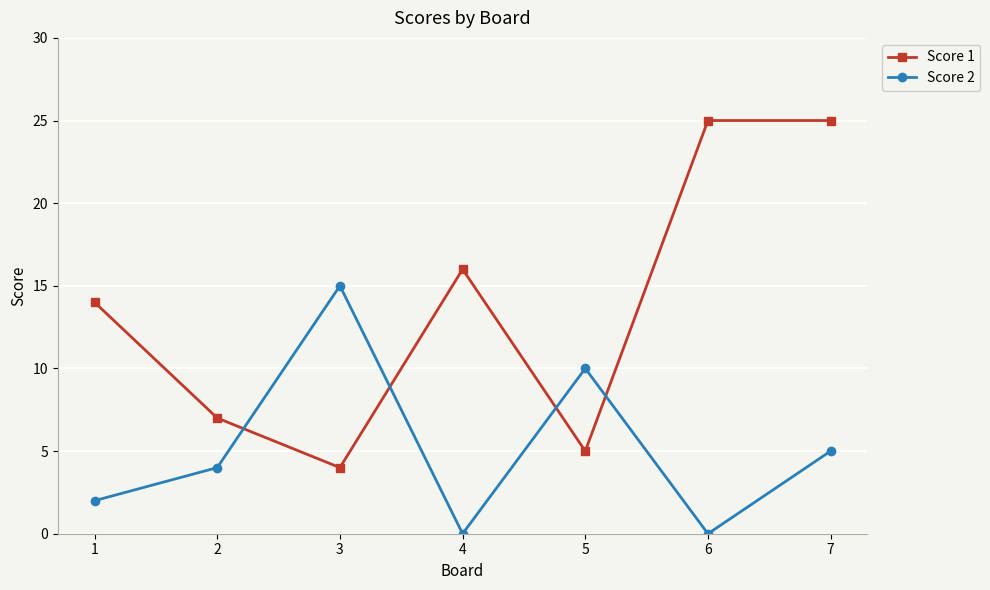

Reading right to left, list all the values displayed in this chart.

Score 1: 7=25	6=25	5=5	4=16	3=4	2=7	1=14
Score 2: 7=5	6=0	5=10	4=0	3=15	2=4	1=2